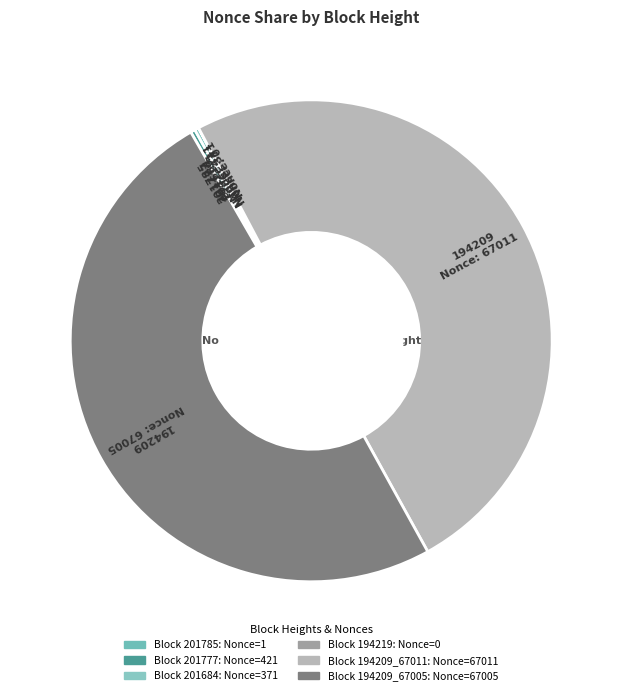

What is the smallest slice in the pie chart?

194219